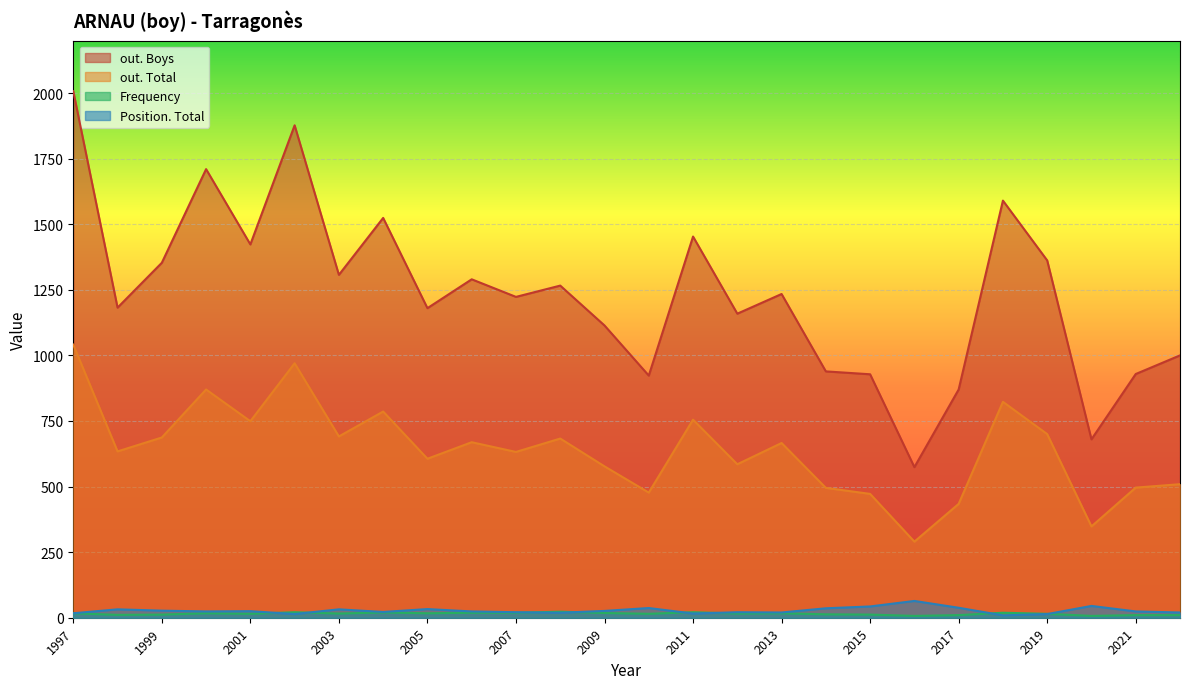

How many interior local peaks does the Position. Total series have?

8